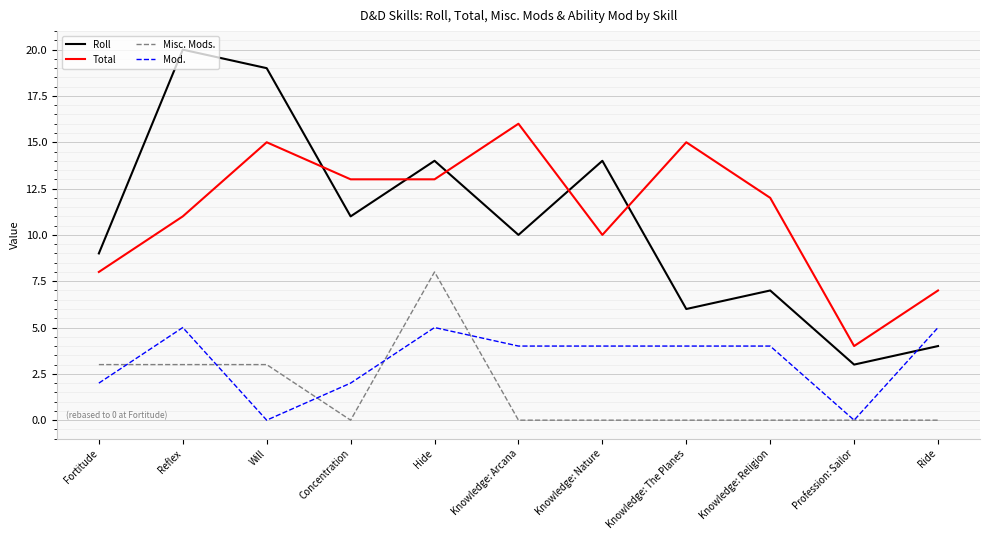

What is the difference between the second highest and minimum values in the Roll series?

16